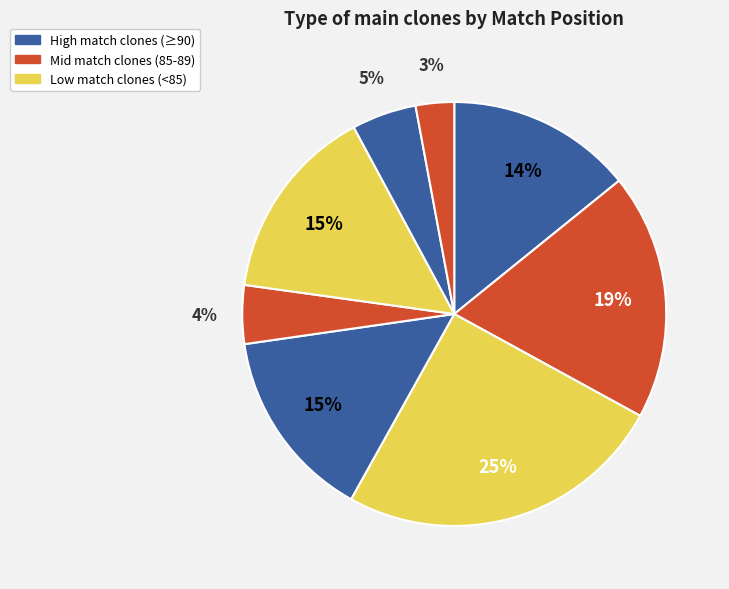

Count the number of slices in the pie.

8